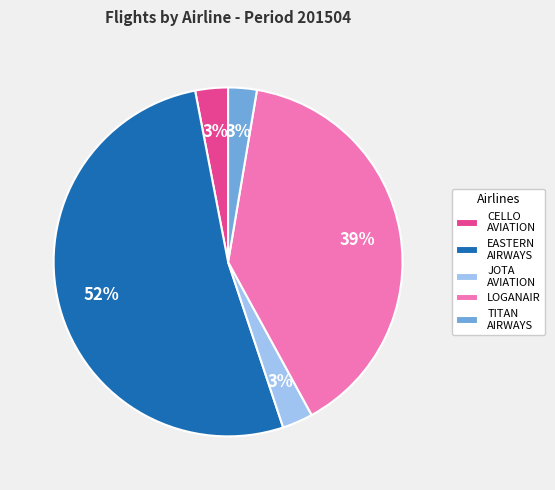

The CELLO AVIATION slice represents 3% of the pie. True or false?

True